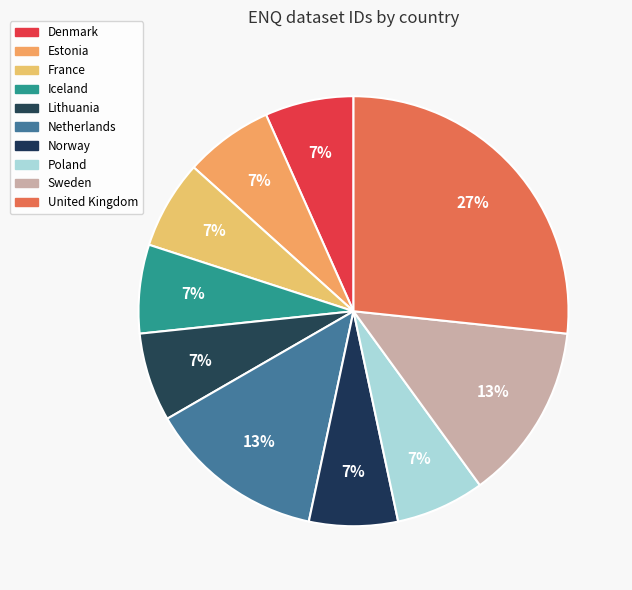

How many segments does this pie chart have?

10